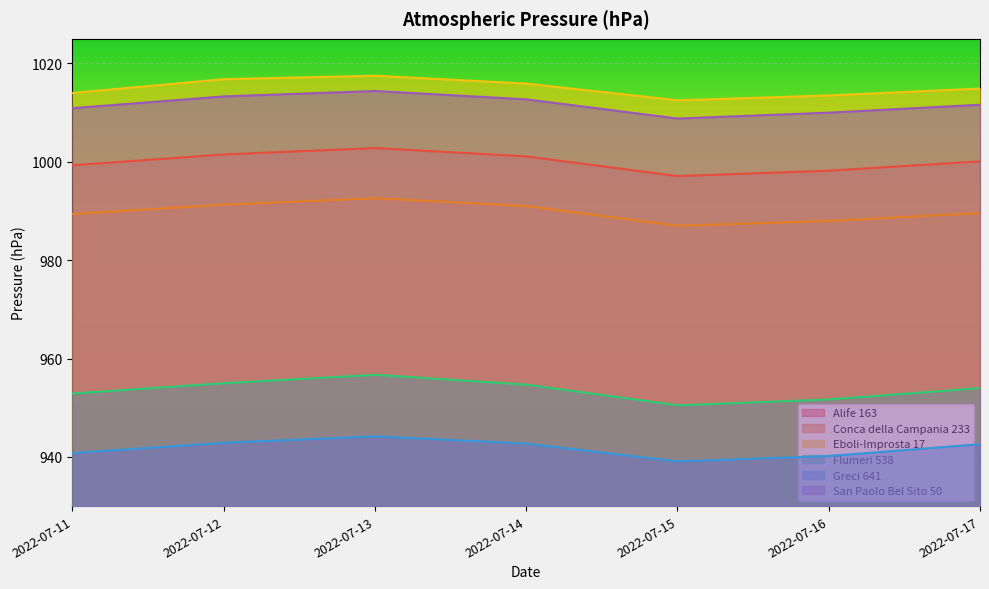

True or false: Greci 641 and Conca della Campania 233 cross at least once.

False